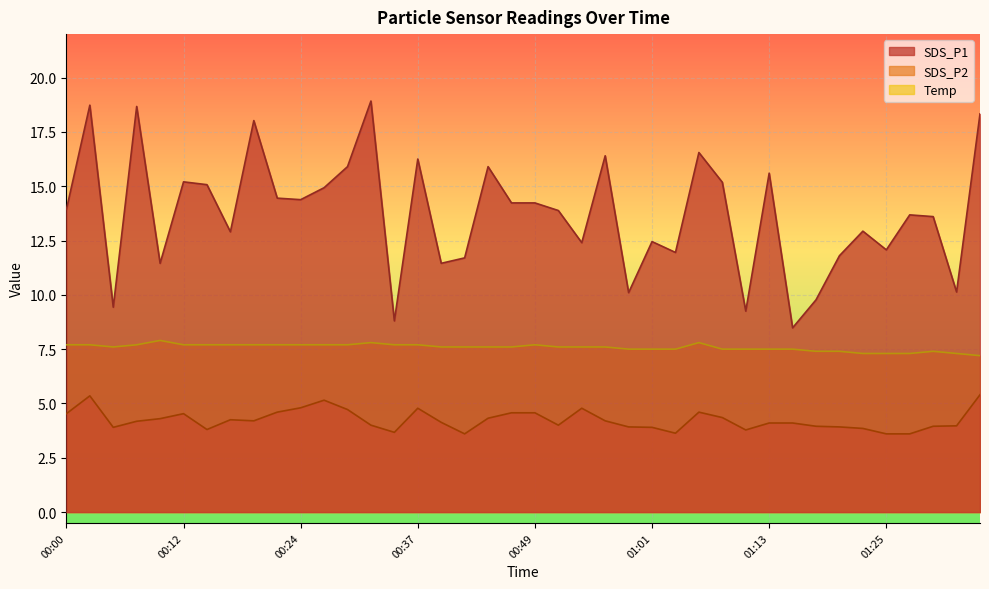

Reading left to right, what are all the values shown in this chart?

SDS_P1: 13.9	18.7	9.4	18.7	11.4	15.2	15.1	12.9	18.0	14.4	14.4	14.9	15.9	18.9	8.8	16.2	11.4	11.7	15.9	14.2	14.2	13.9	12.4	16.4	10.1	12.4	11.9	16.6	15.2	9.2	15.6	8.5	9.8	11.8	12.9	12.1	13.7	13.6	10.1	18.3
SDS_P2: 4.5	5.3	3.9	4.2	4.3	4.5	3.8	4.2	4.2	4.6	4.8	5.2	4.7	4.0	3.7	4.8	4.1	3.6	4.3	4.6	4.6	4.0	4.8	4.2	3.9	3.9	3.6	4.6	4.3	3.8	4.1	4.1	4.0	3.9	3.9	3.6	3.6	4.0	4.0	5.4
Temp: 7.7	7.7	7.6	7.7	7.9	7.7	7.7	7.7	7.7	7.7	7.7	7.7	7.7	7.8	7.7	7.7	7.6	7.6	7.6	7.6	7.7	7.6	7.6	7.6	7.5	7.5	7.5	7.8	7.5	7.5	7.5	7.5	7.4	7.4	7.3	7.3	7.3	7.4	7.3	7.2